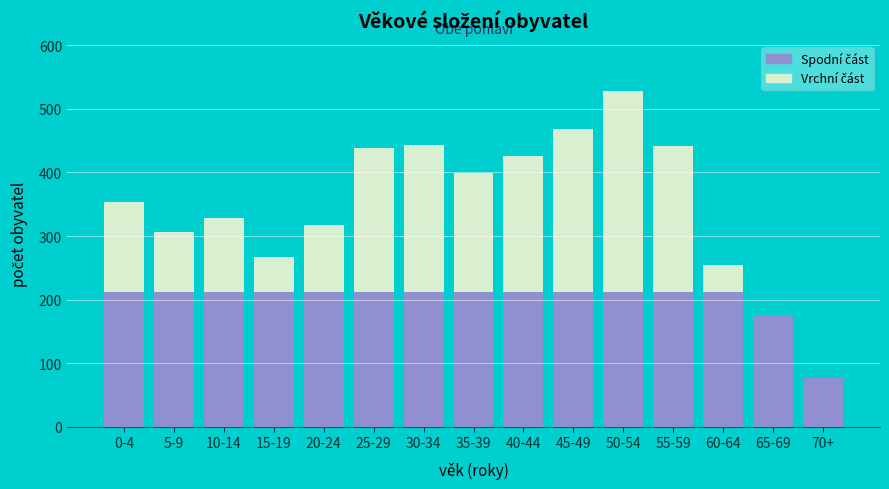

What is the total value across all series at 65-69?

175.0